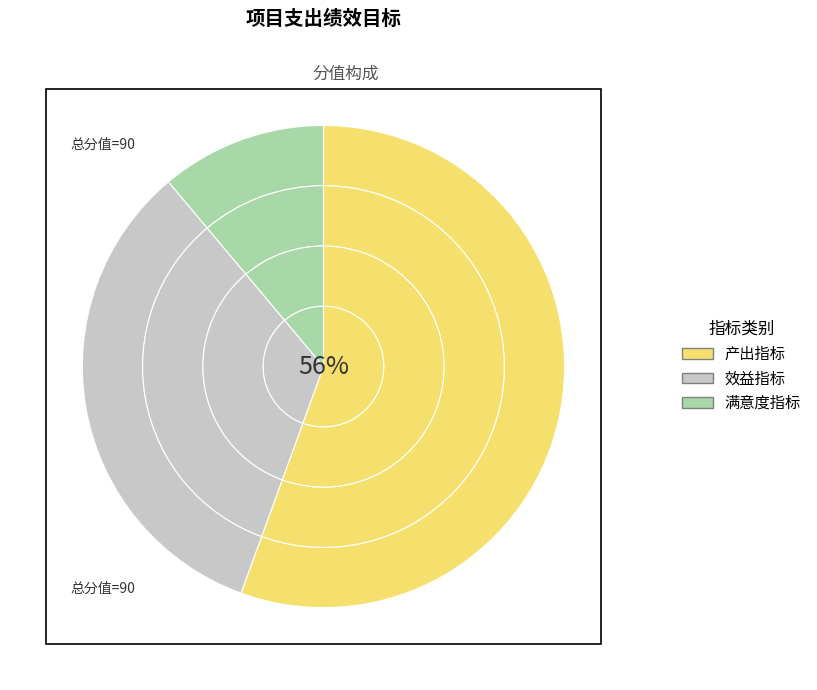

Which slice is the largest?

产出指标